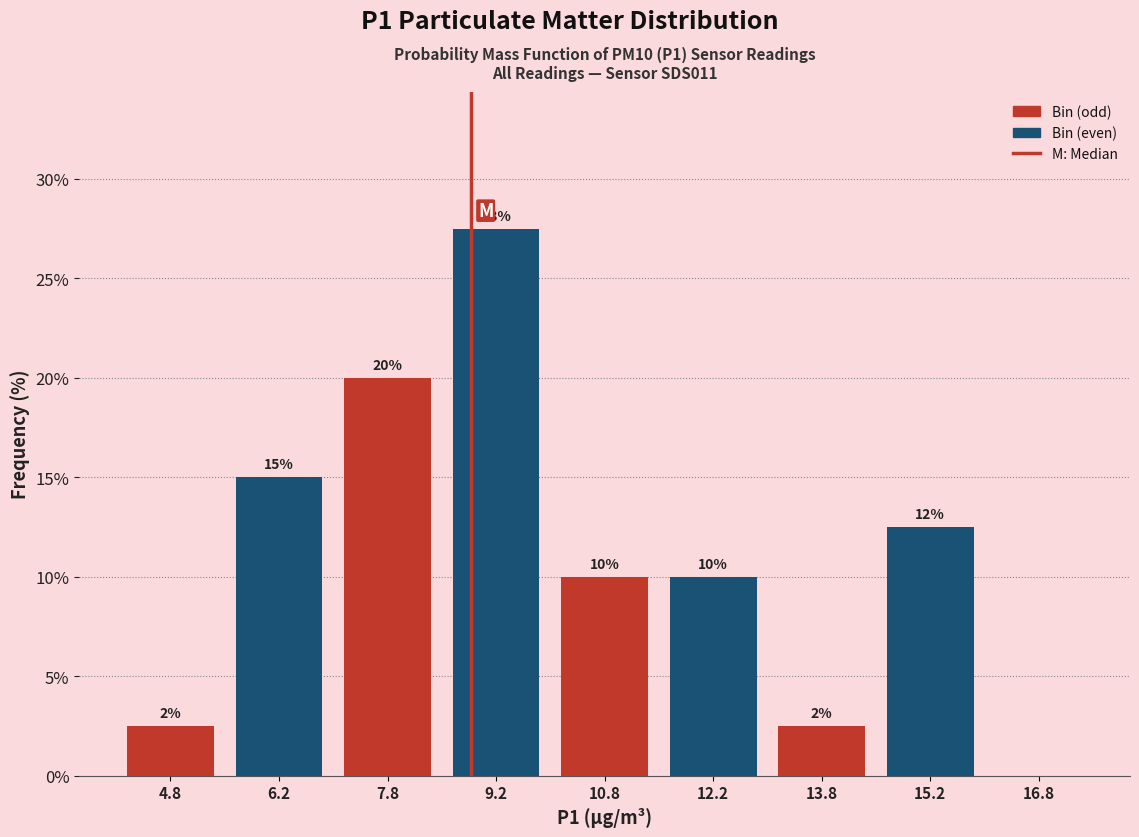

Which range on the x-axis has the tallest bar?

8.5 to 10.0